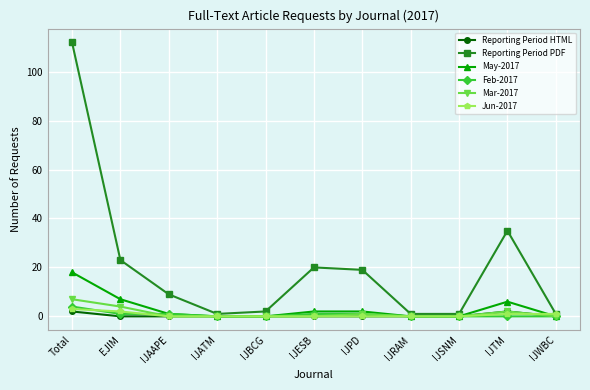

Which series has the widest spread of values?

Reporting Period PDF